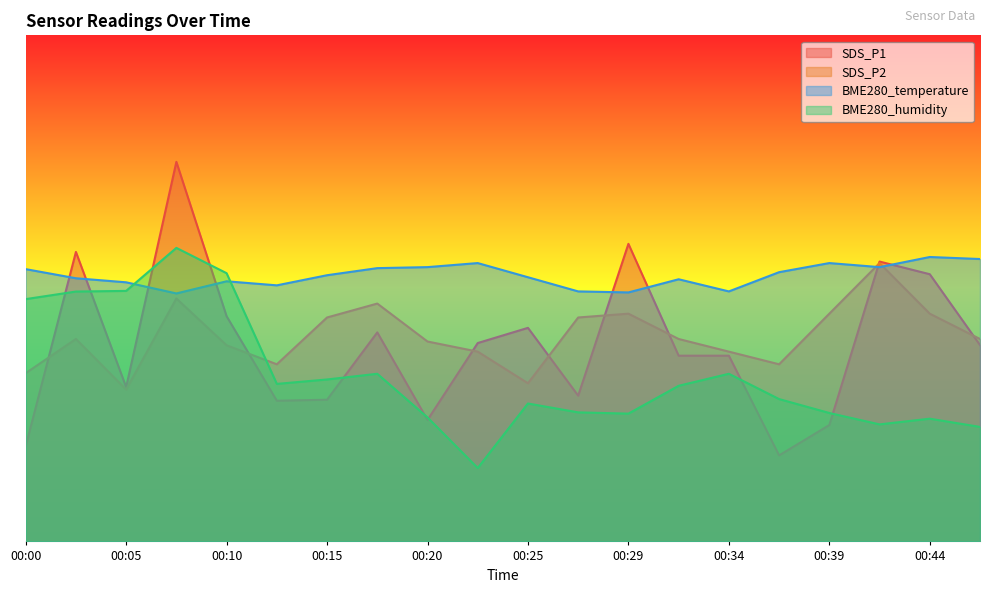

What is the difference between the BME280_humidity values at 00:25 and 00:03?

15.5